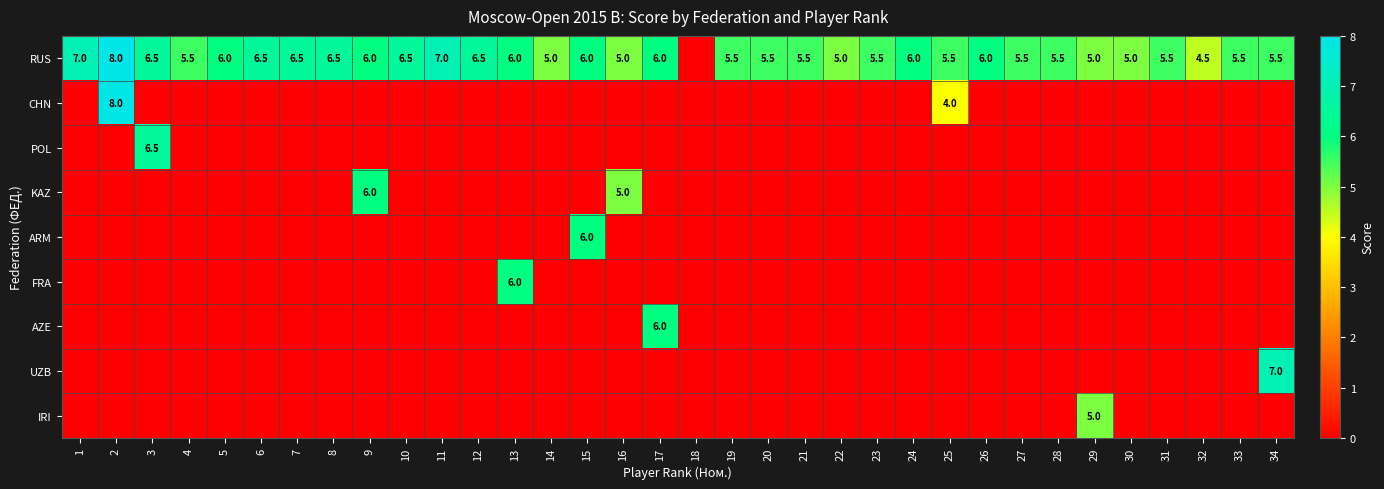

What is the difference between the RUS values at 9 and 20?

0.5